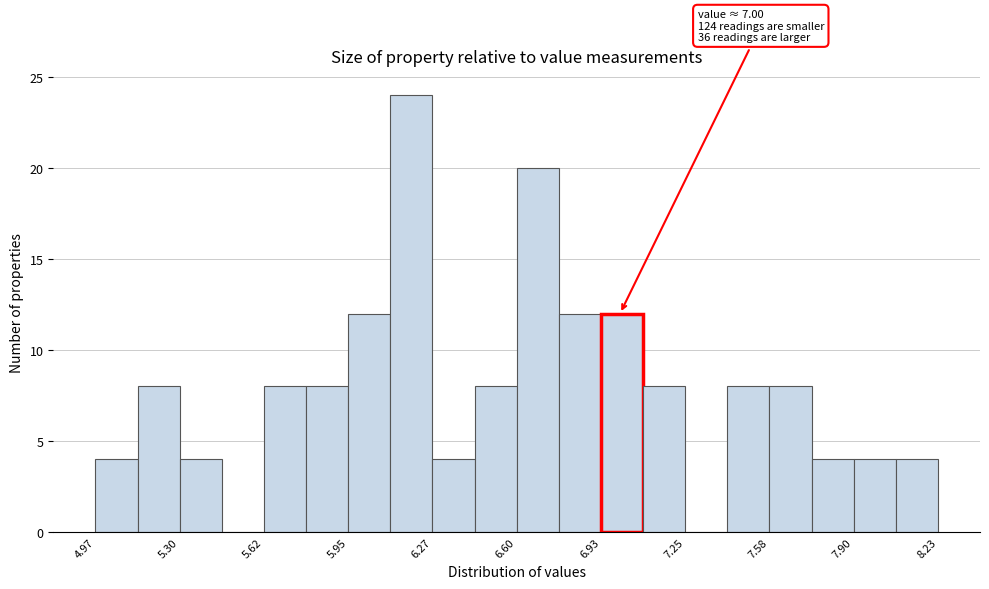

Around what value on the x-axis is the tallest bar? Give the approximate position of its centre, as read against the axis.

6.20